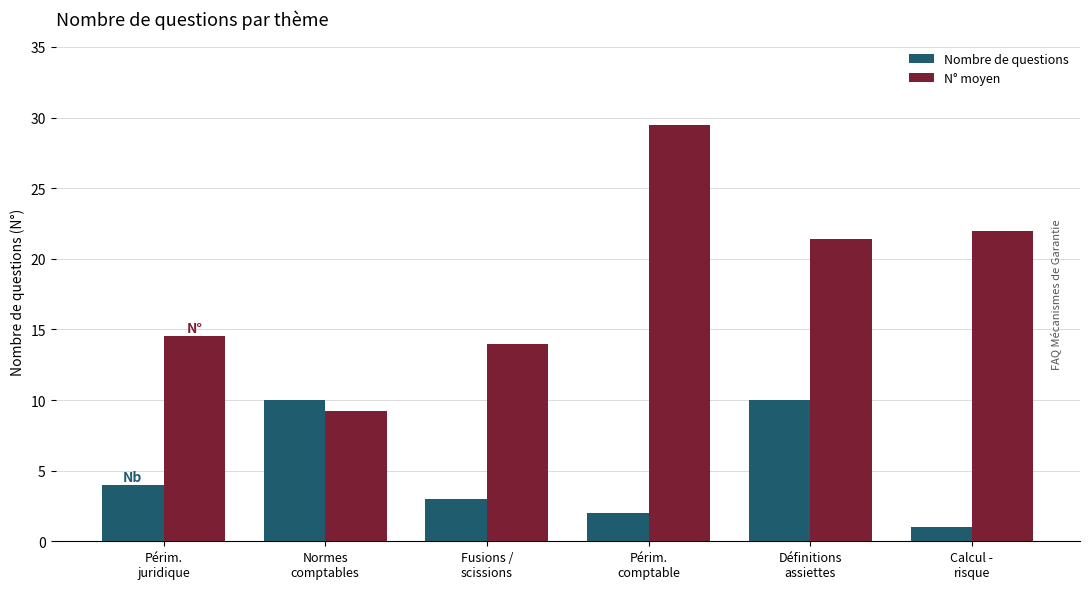

What position from the right is Fusions /
scissions?

4